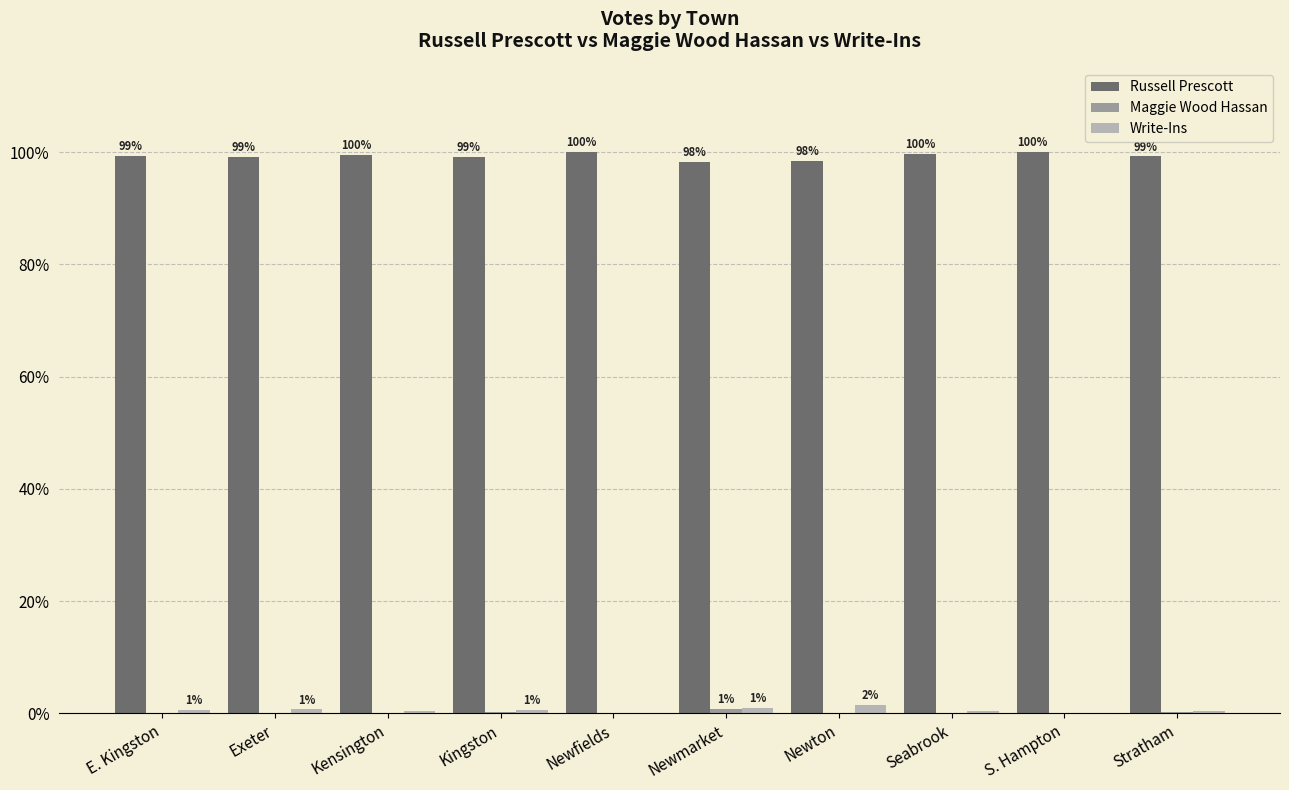

Are the bars horizontal?

No